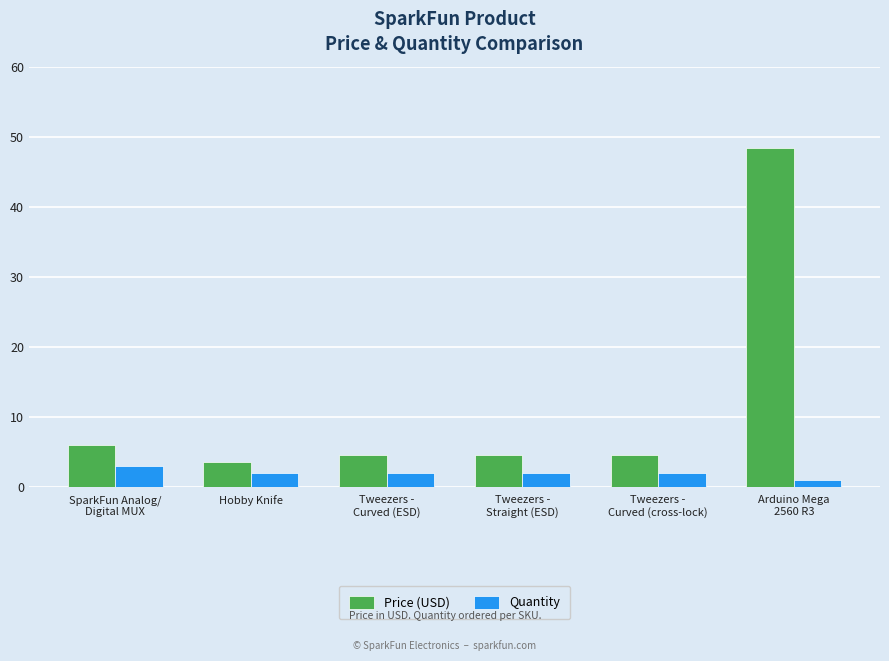

What is the minimum value shown in the chart?

1.0